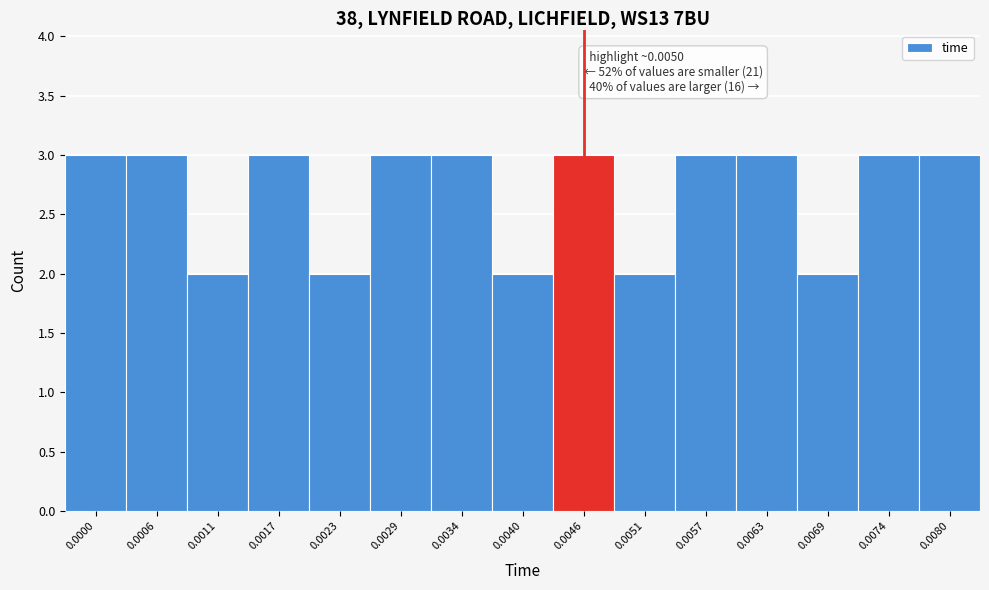

Reading left to right, transcribe all the data shown in this chart.

3	3	2	3	2	3	3	2	3	2	3	3	2	3	3